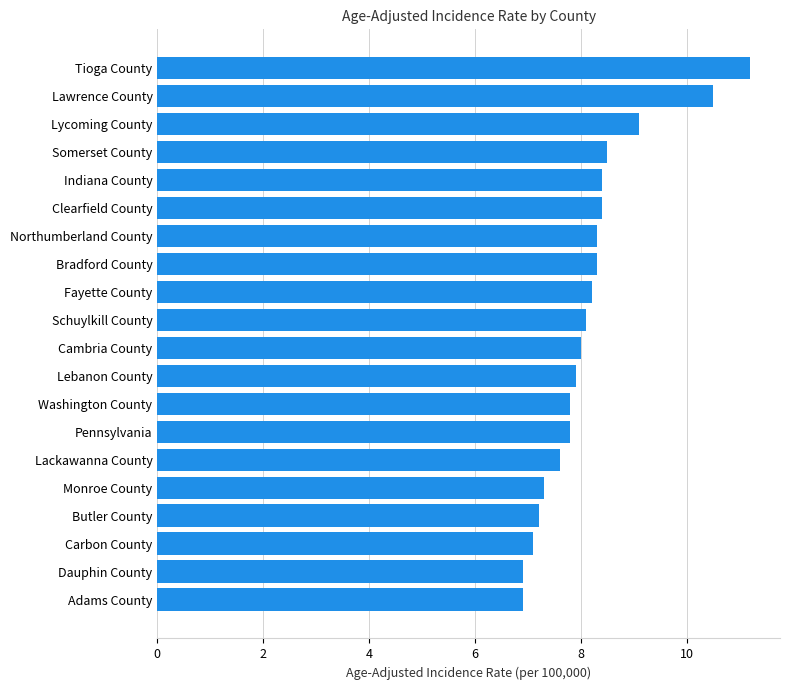

True or false: the data shows 11.2 at Tioga County.

True